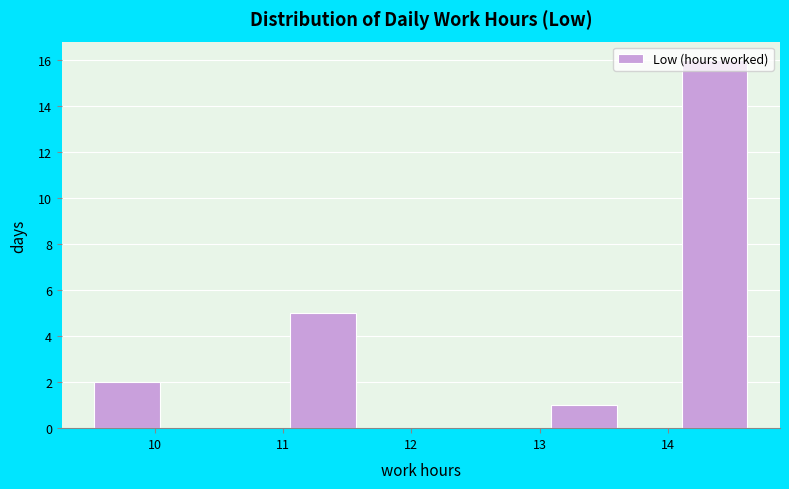

Which range on the x-axis has the tallest bar?

14.1 to 14.6